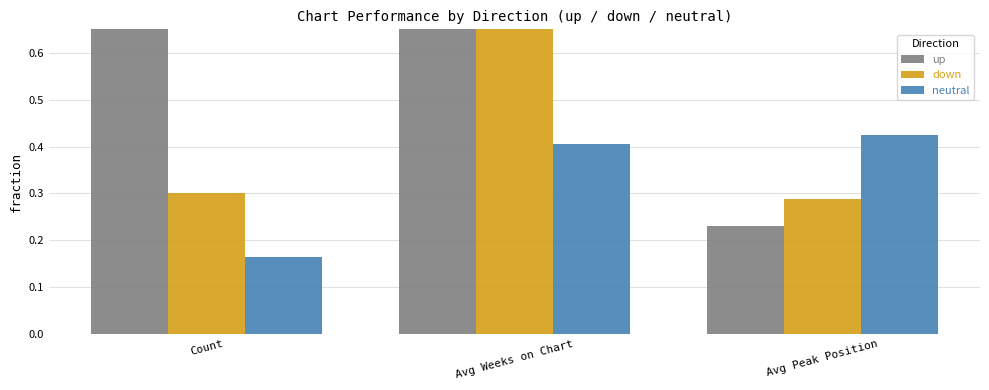

Between Avg Peak Position and Avg Weeks on Chart, which is larger?

Avg Weeks on Chart